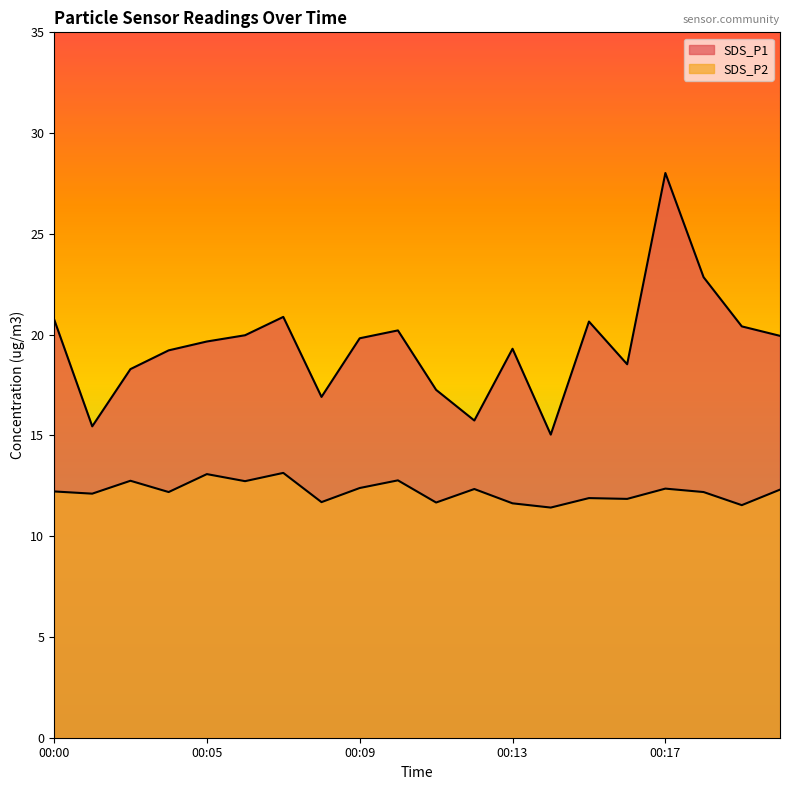

What is the average value of the SDS_P1 series?

19.4